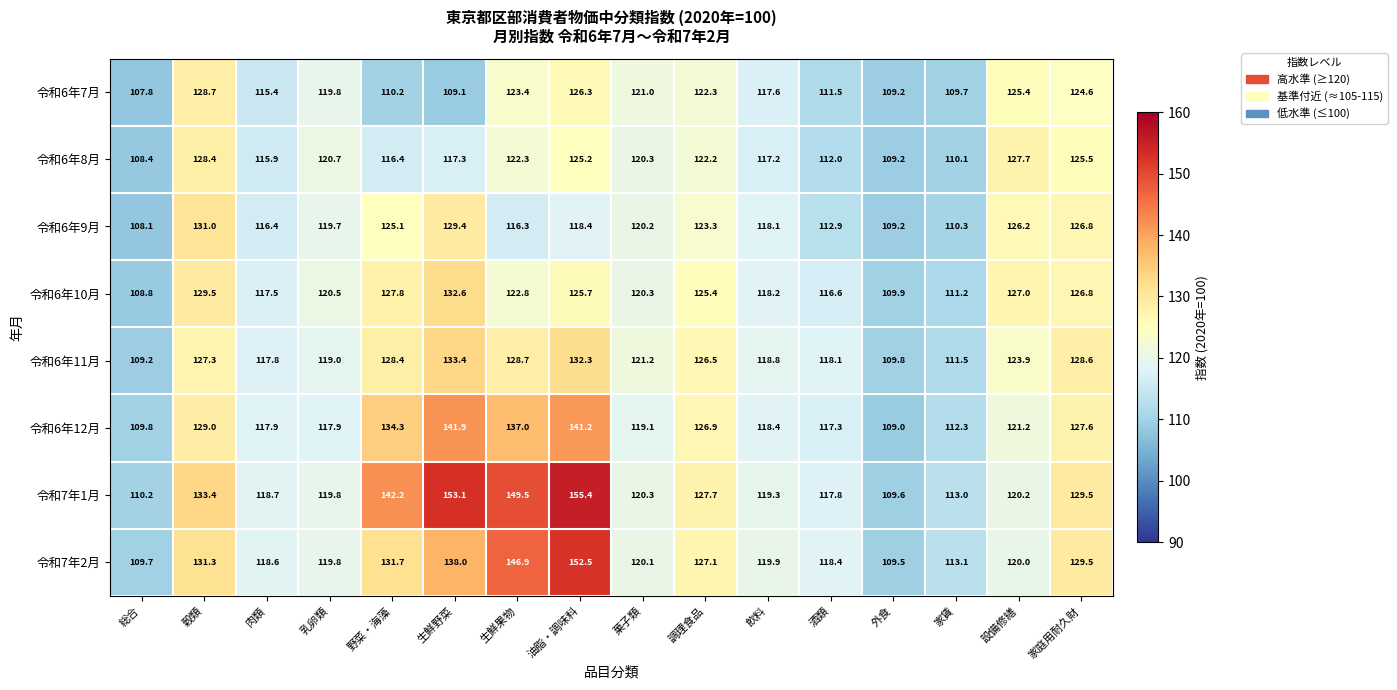

How many series are shown in this chart?

8